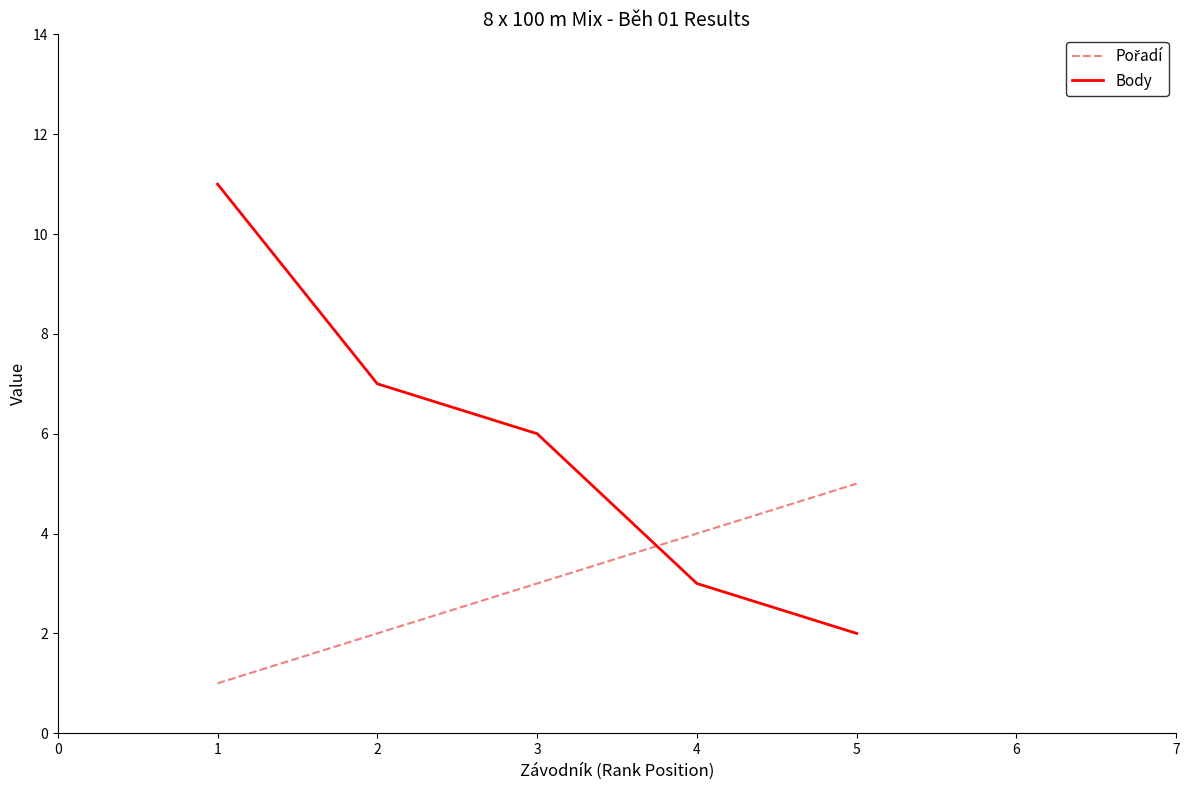

Which series has the widest spread of values?

Body